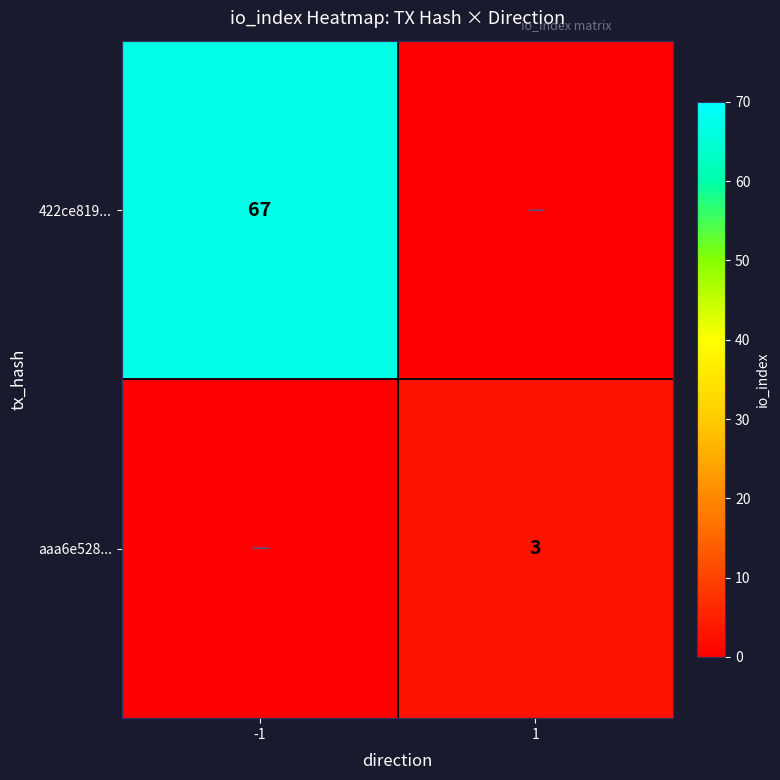

Is the value of aaa6e528... at 1 greater than the value of 422ce819... at -1?

No